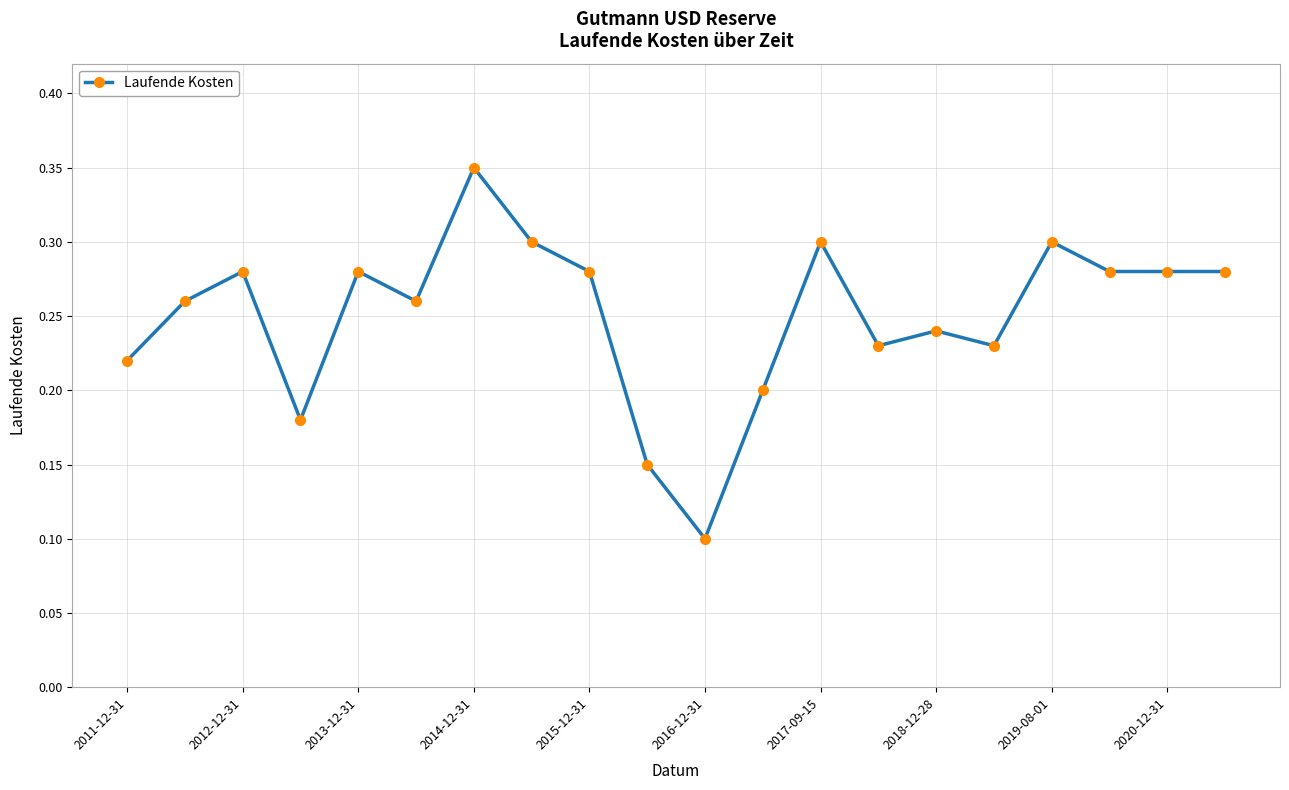

True or false: the data has more than 2 interior local peaks.

True